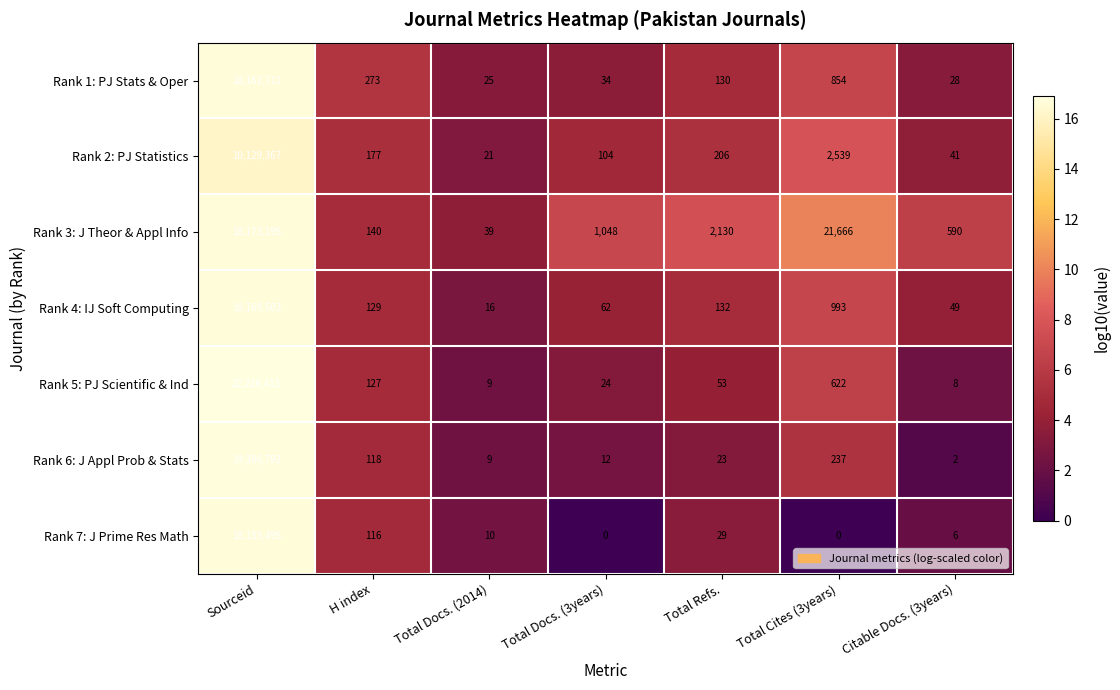

What is the sum of all Rank 2: PJ Statistics values?

10132455